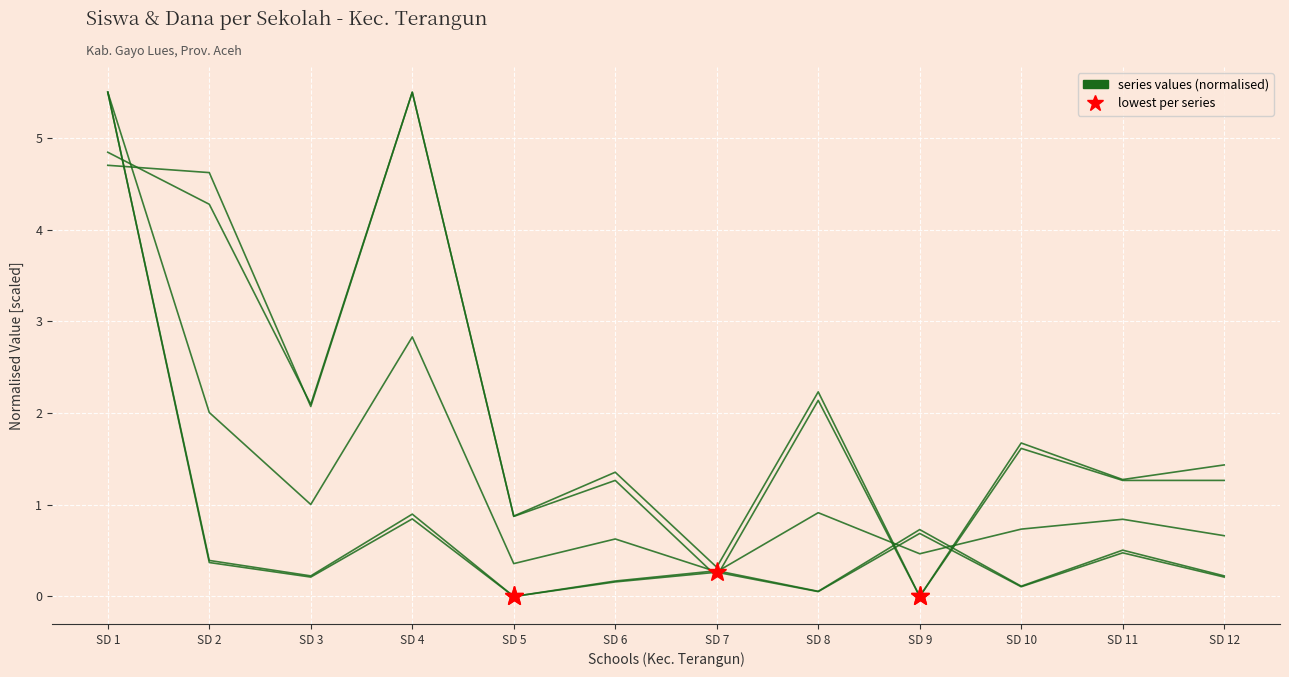

How many interior local peaks does the Pemberian (Dana) series have?

4